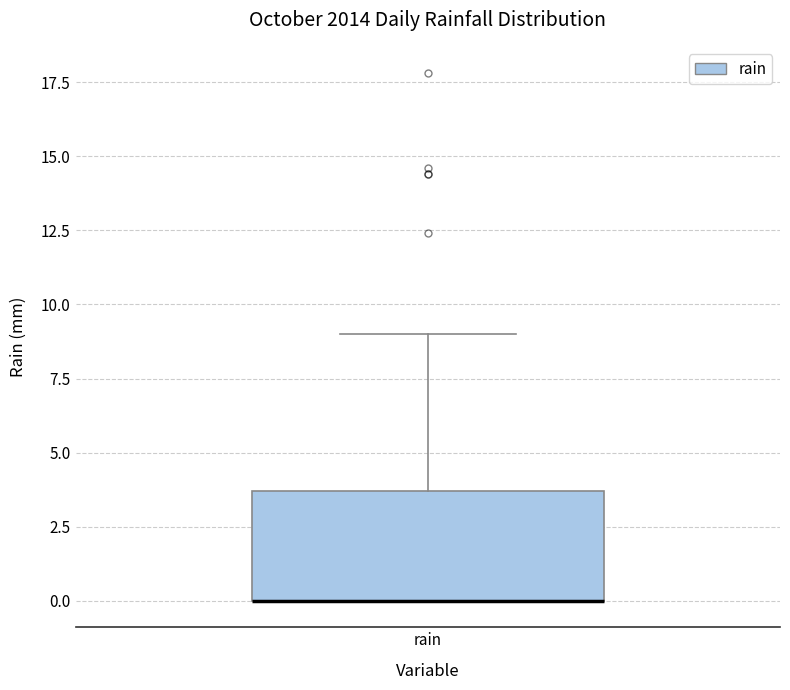

Where does the upper whisker of the box for rain end on the y-axis? The values are not printed on the chart, so give them approximately, as read against the axis.

9.0